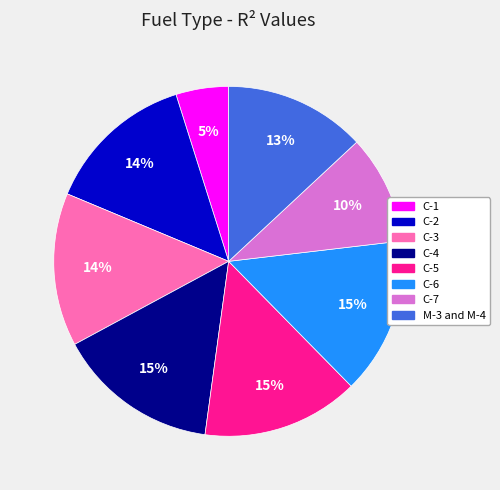

Is there any slice that represents more than half of the pie?

No